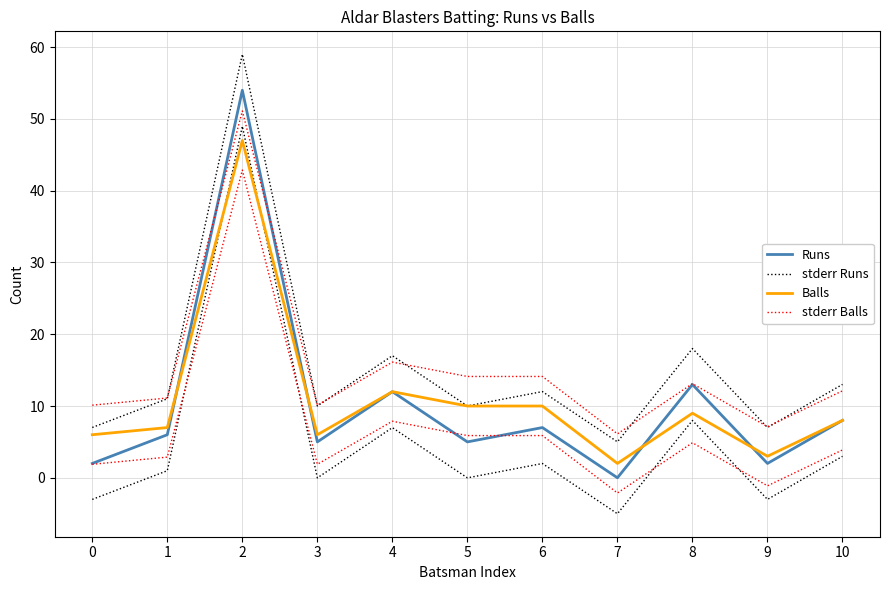

Which has a higher value, 4 or 3?

4